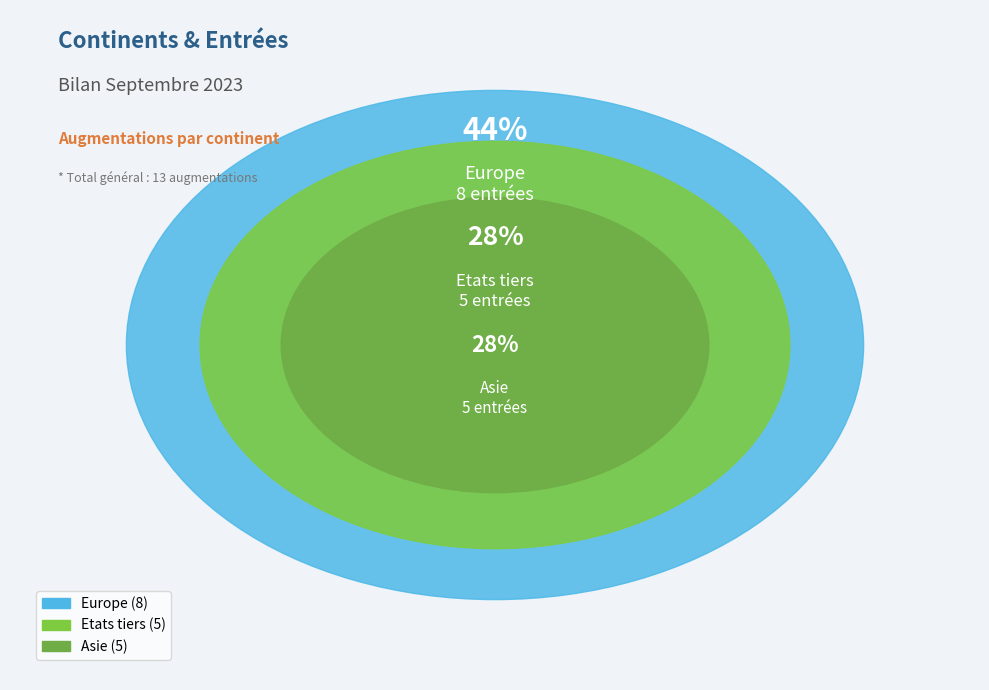

Is there a majority slice in this chart?

No